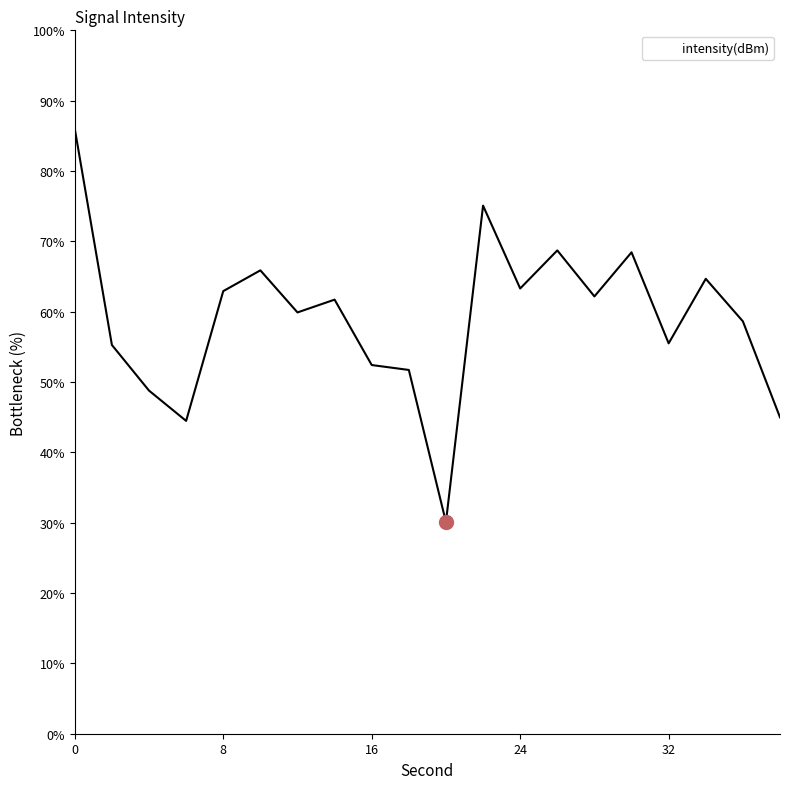

What is the difference between the maximum and minimum values?

55.9